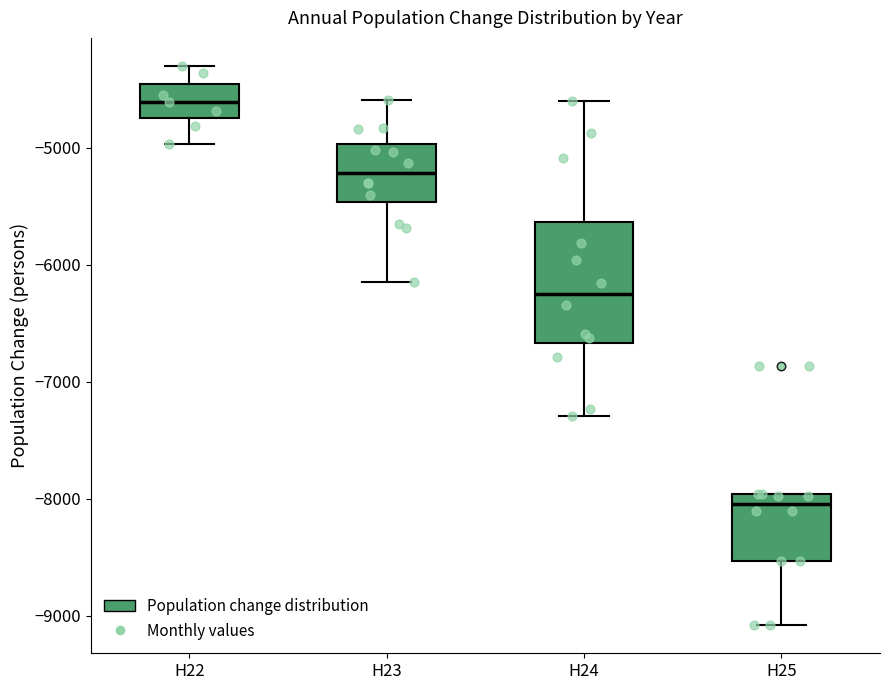

Which box has the highest median line?

H22